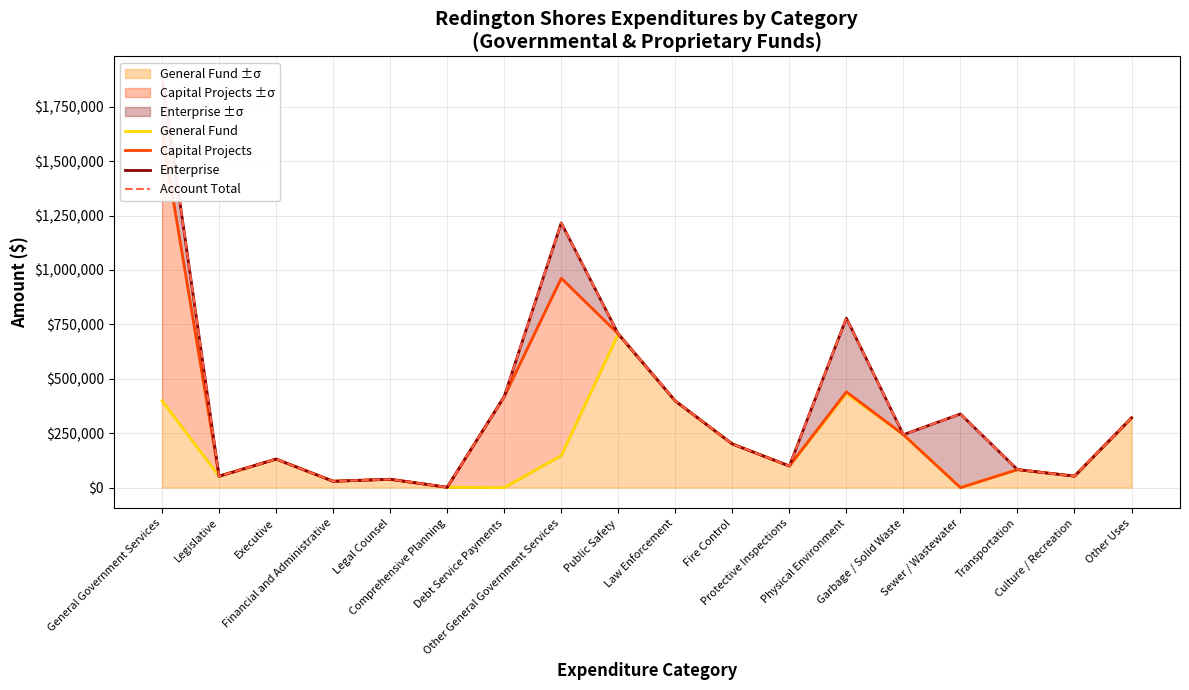

In Account Total, how many points are lower than both neighbors (excluding endpoints)?

6